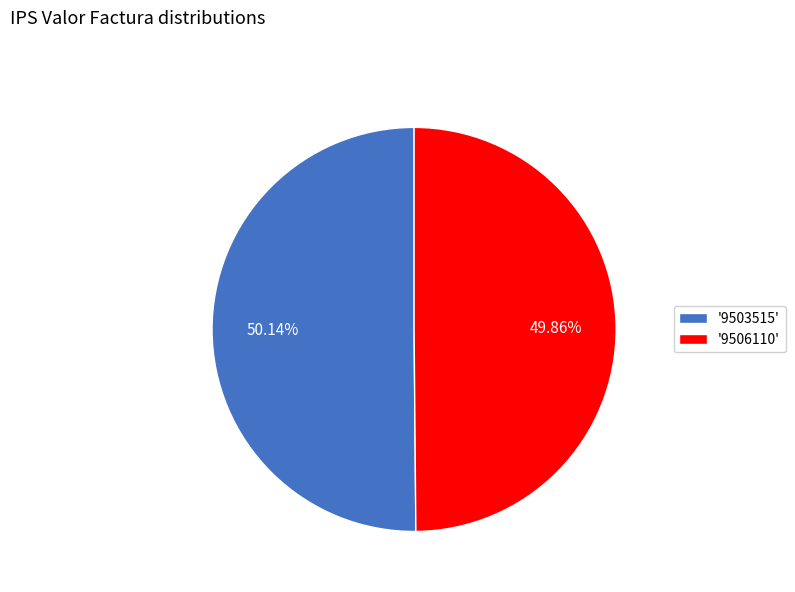

Is the sum of '9503515' and '9506110' greater than half?

Yes